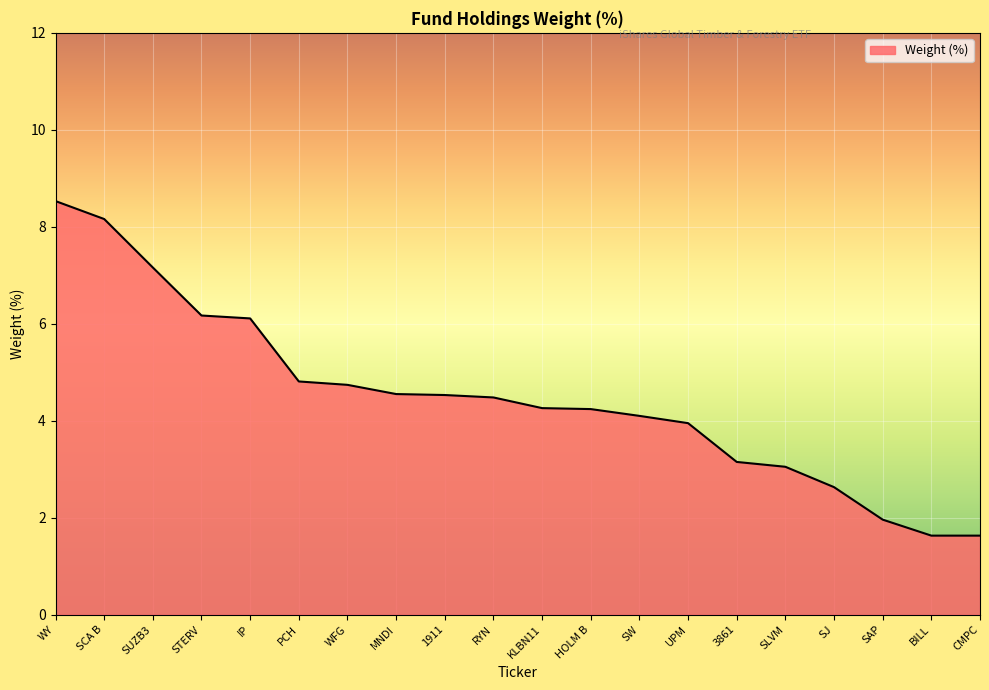

Count the number of values greater than 4.

13